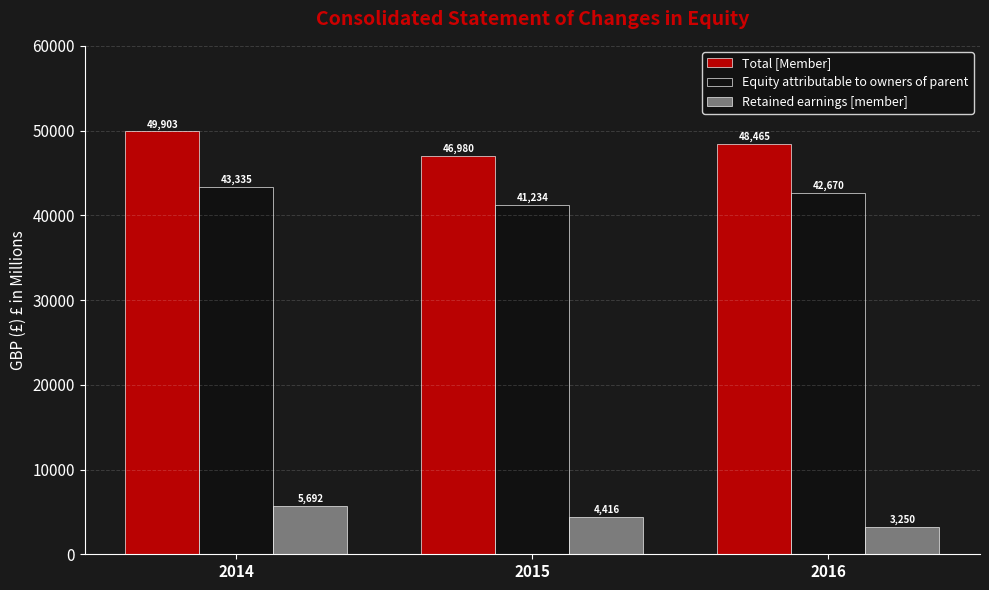

Are the bars grouped side by side (vs. stacked)?

Yes